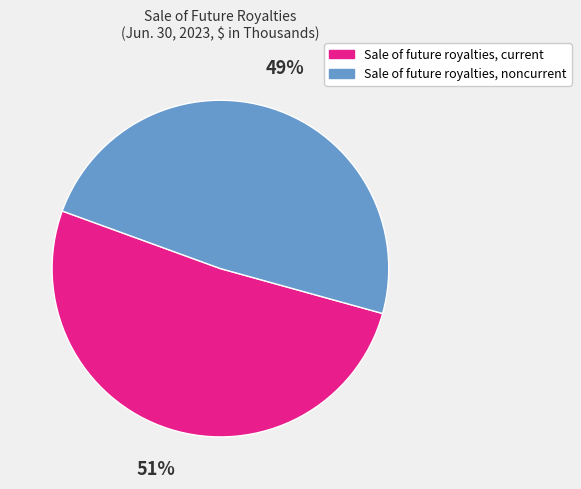

Do Sale of future royalties, noncurrent and Sale of future royalties, current together represent more than half of the pie?

Yes